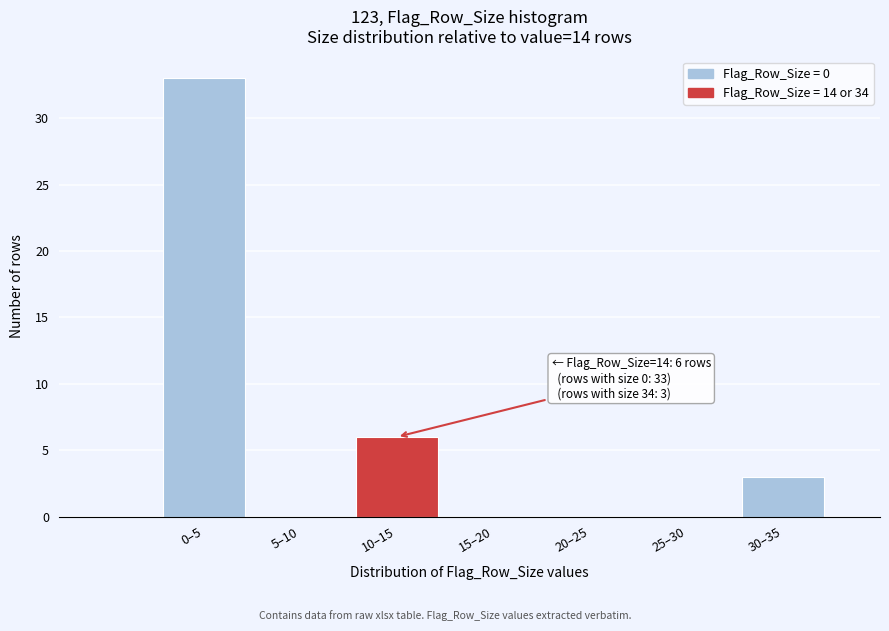

Reading left to right, list all the values displayed in this chart.

0–5=33	5–10=0	10–15=6	15–20=0	20–25=0	25–30=0	30–35=3